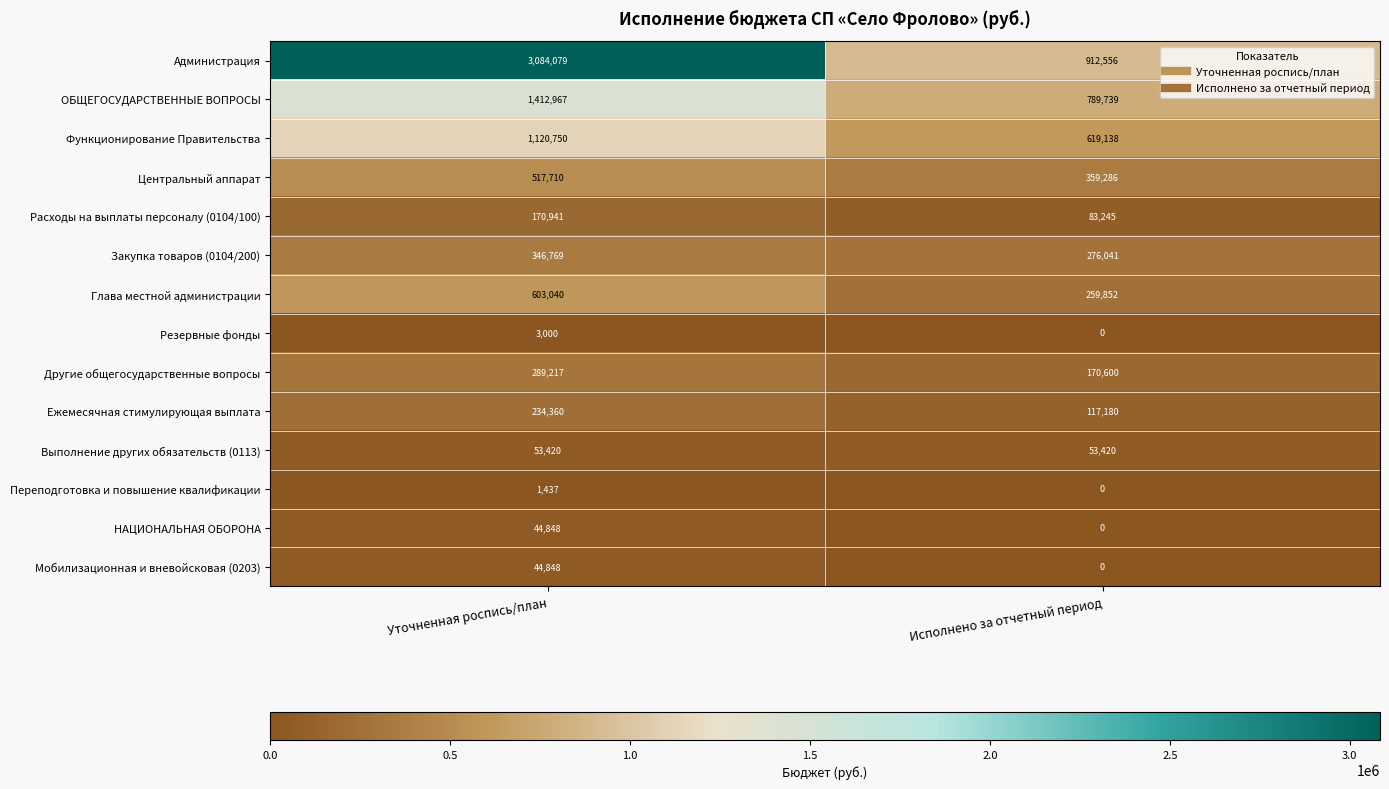

What is the maximum value shown in the chart?

3084079